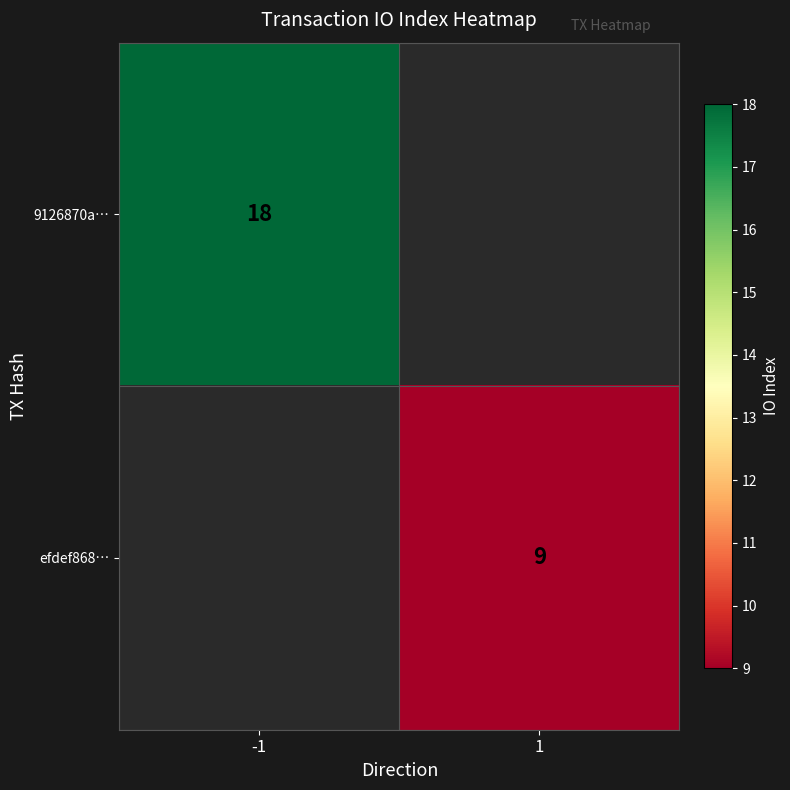

The 9126870a… series shows 7 at -1. True or false?

False